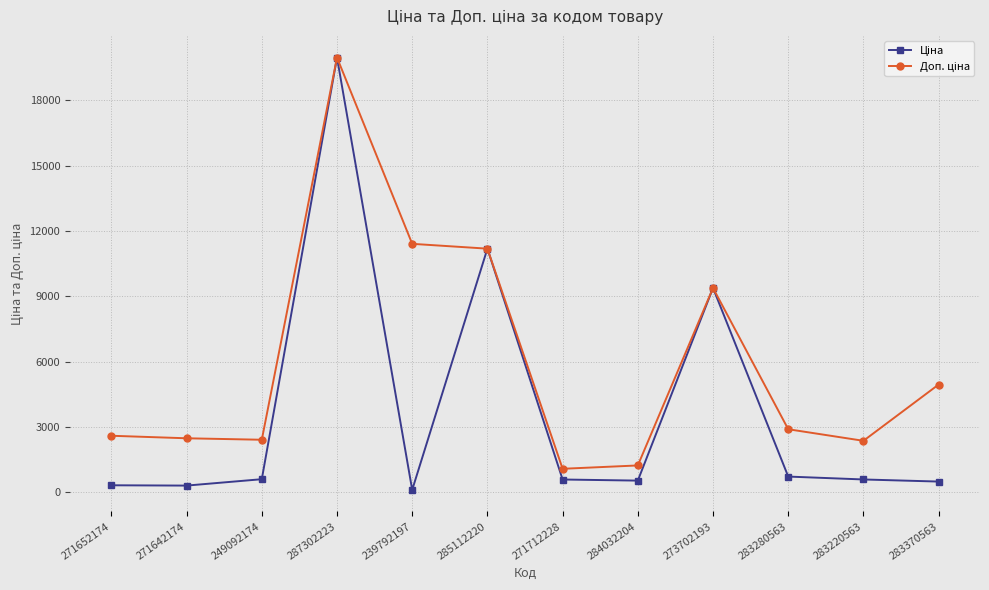

Which category has the highest value across all series?

287302223